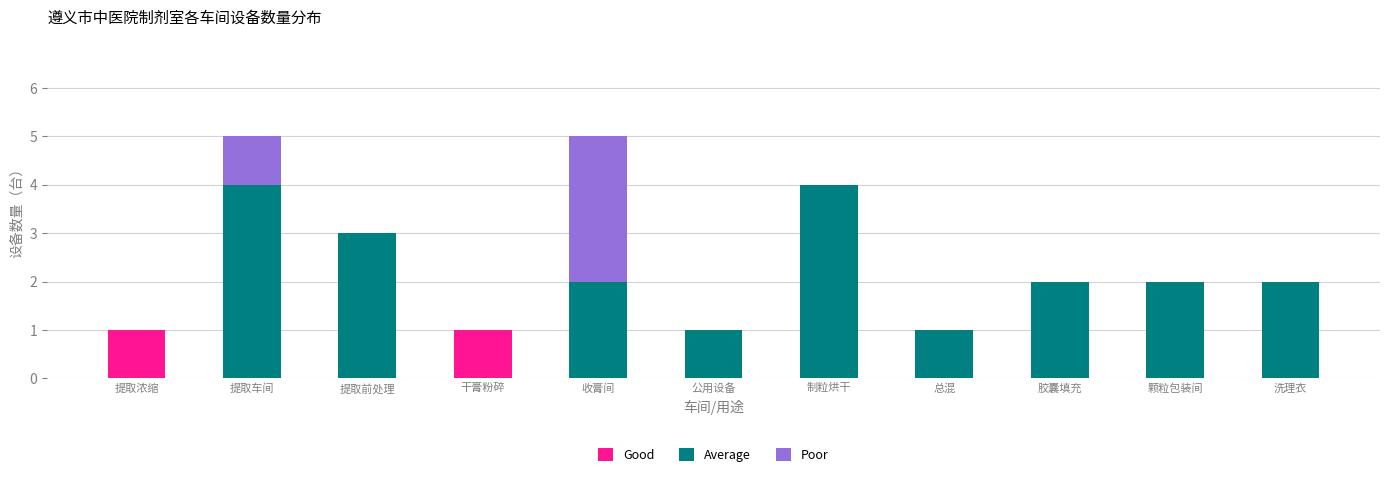

Is it true that Good equals -1 at 颗粒包装间?

False